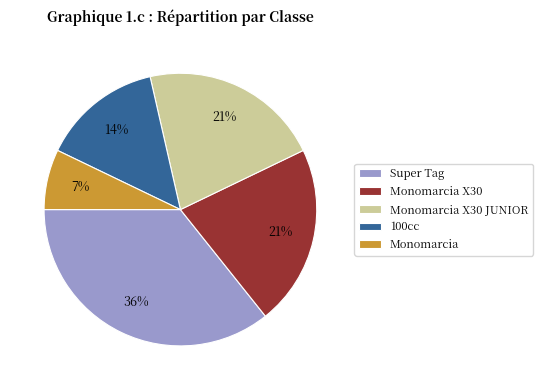

To the nearest percent, what is the difference between the largest and smallest slice percentages?

29%